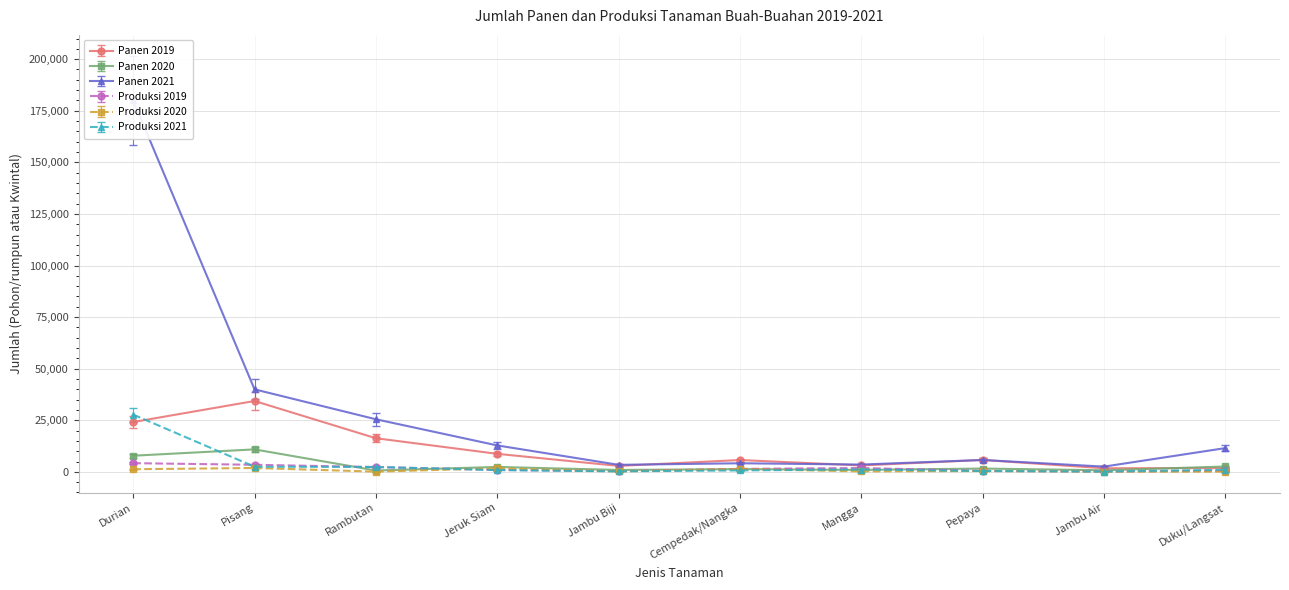

Does the chart have visible grid lines?

Yes